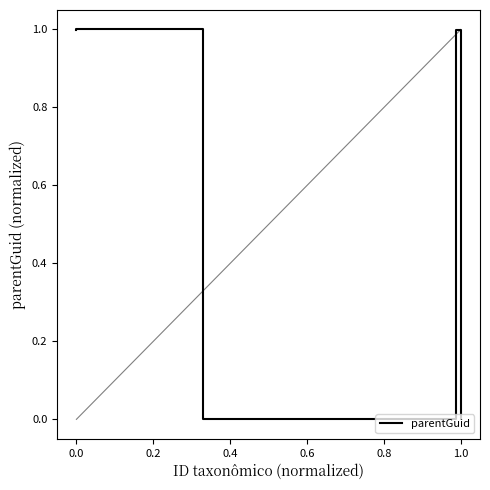

True or false: the data has more than 0 interior local peaks.

True